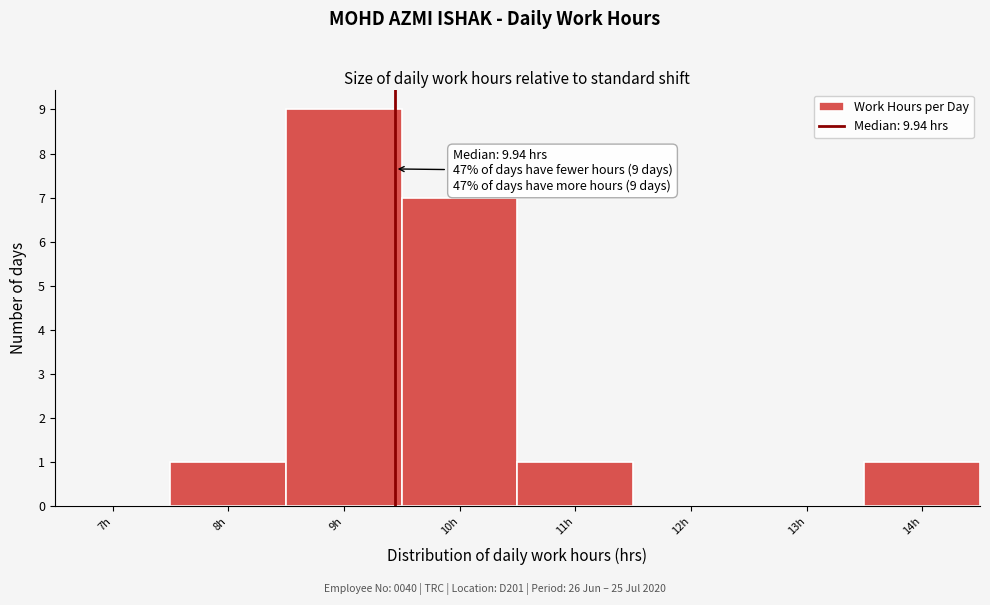

Reading left to right, transcribe all the data shown in this chart.

7h=0	8h=1	9h=9	10h=7	11h=1	12h=0	13h=0	14h=1